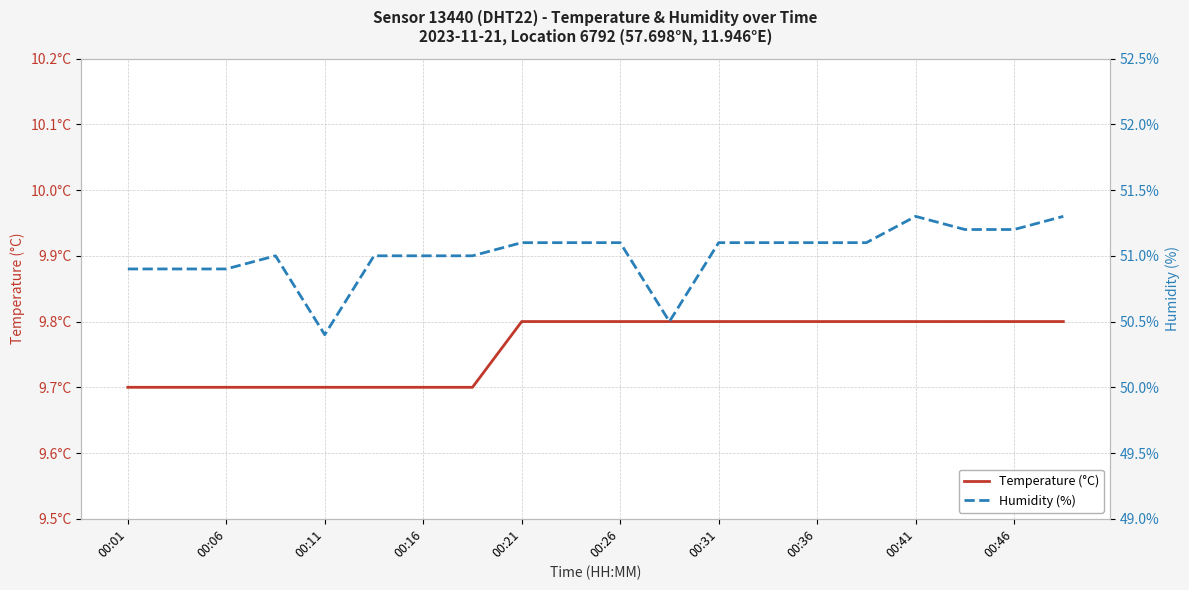

What is the average value of the Temperature (°C) series?

9.8